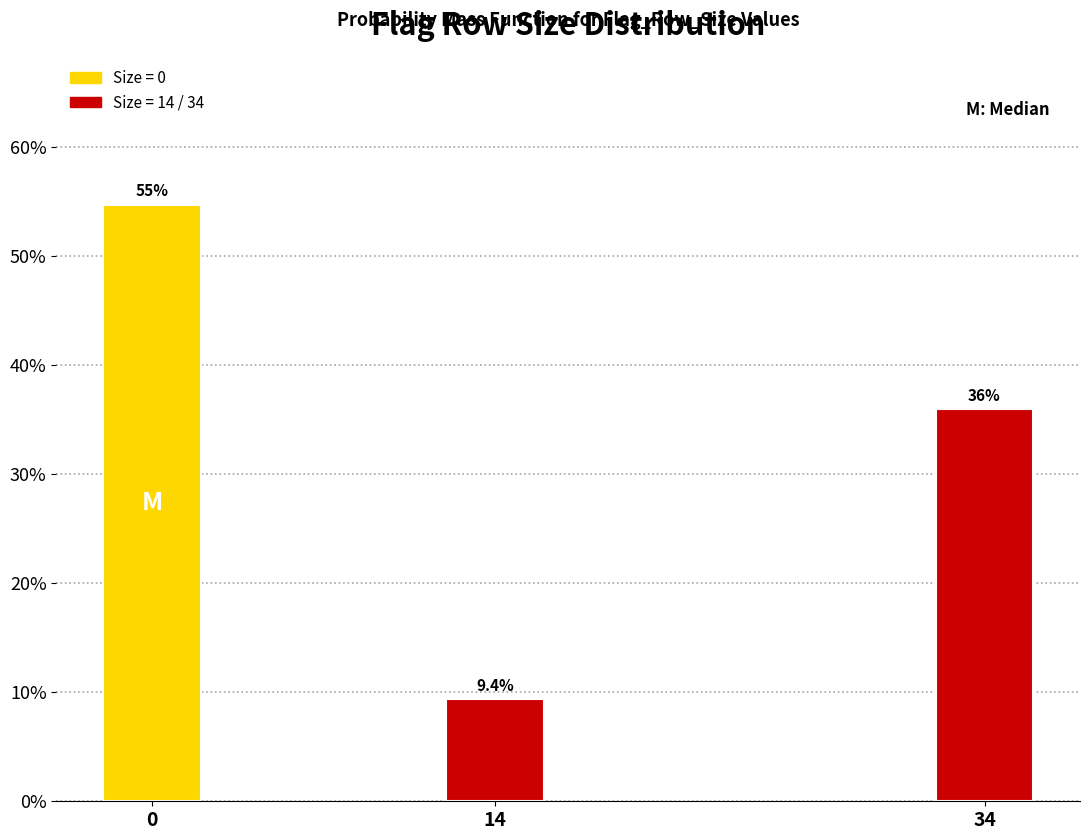

Reading left to right, list all the values displayed in this chart.

54.7	9.4	35.9